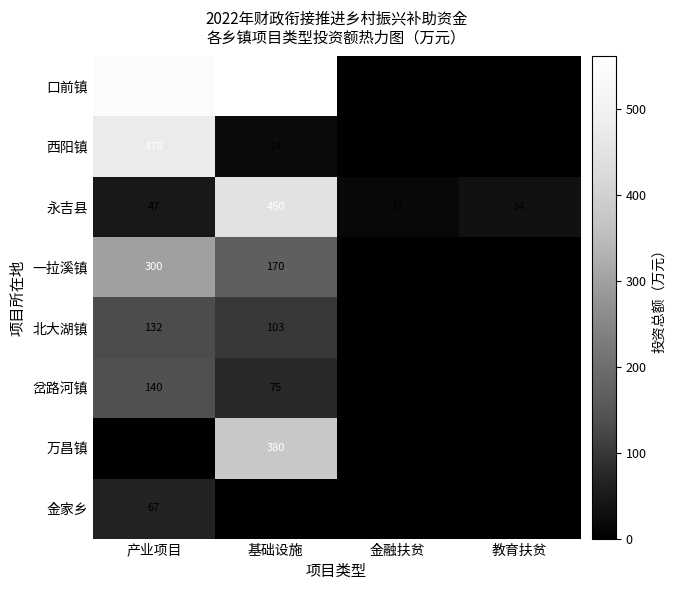

The value of 金家乡 at 产业项目 is 114.6. True or false?

False